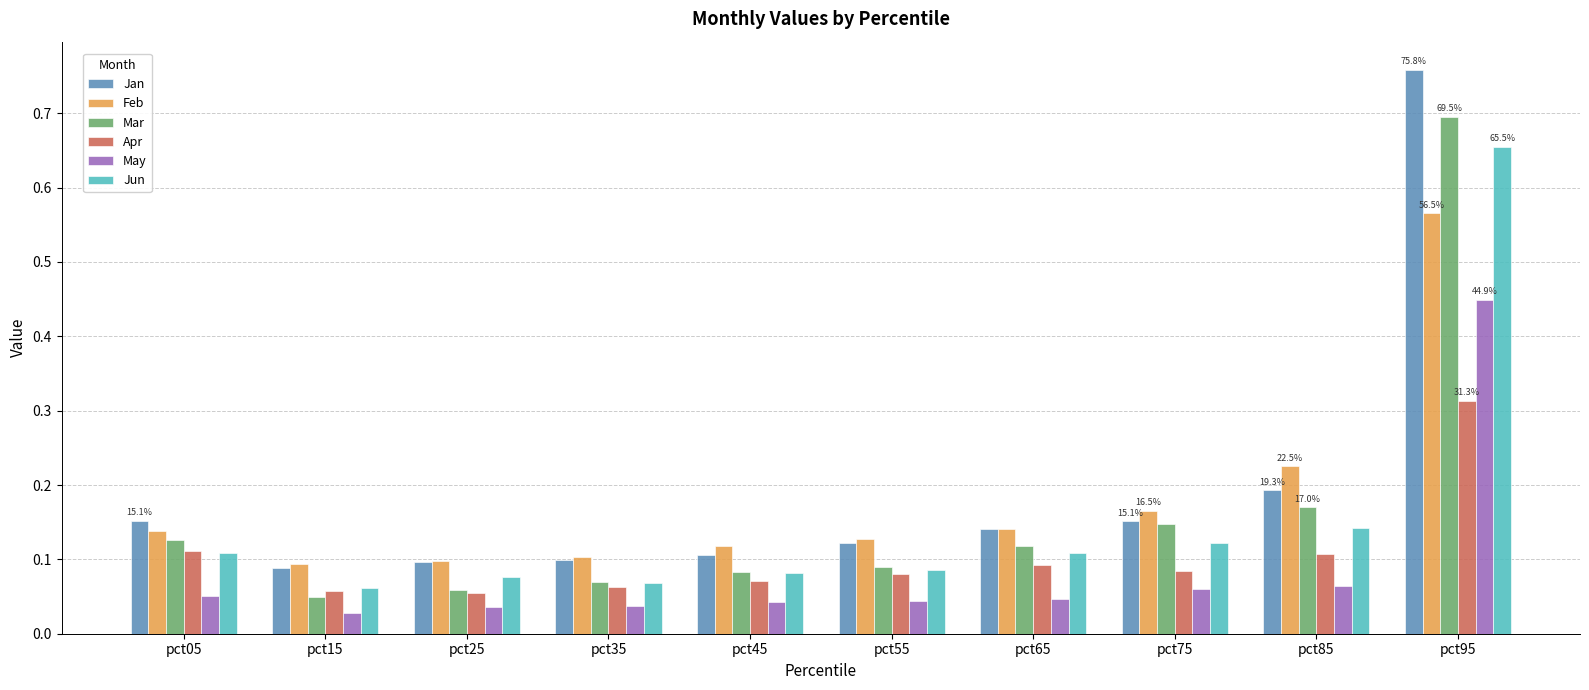

The value of Jun at pct45 is 0.1. True or false?

True